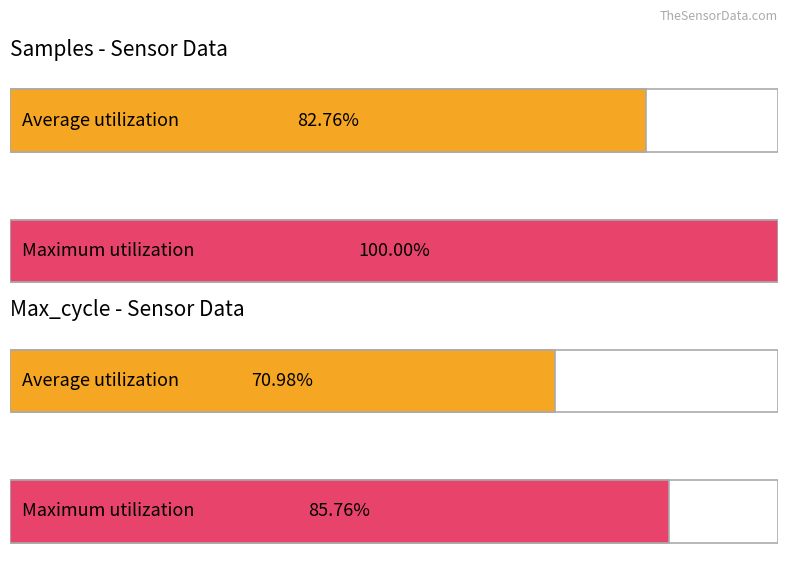

Is it true that Samples equals 7124918 at 00:09?

False